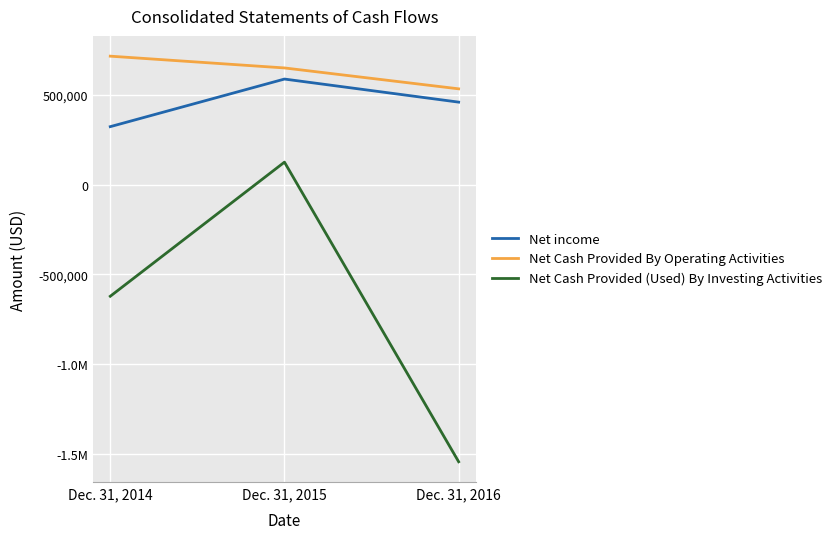

Is the value of Net Cash Provided (Used) By Investing Activities at Dec. 31, 2015 greater than the value of Net income at Dec. 31, 2016?

No